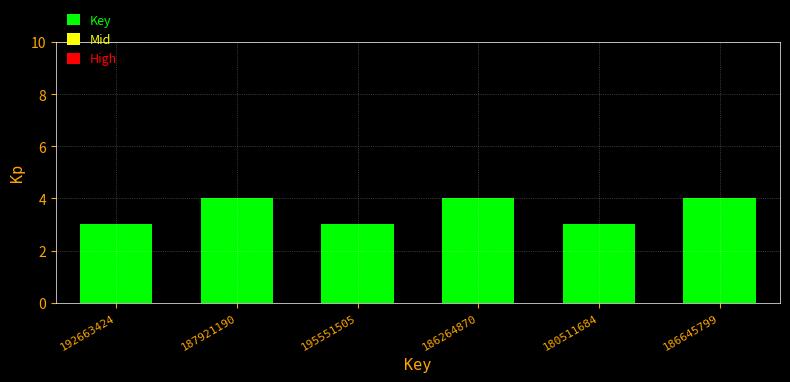

Reading right to left, what are all the values shown in this chart?

186645799=4	180511684=3	186264870=4	195551505=3	187921190=4	192663424=3